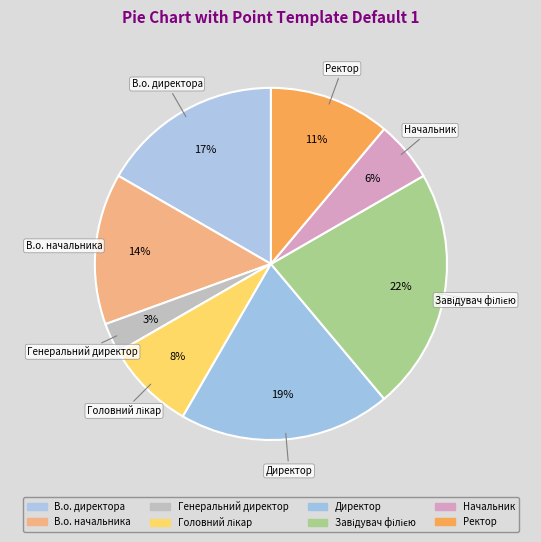

What percentage is the Директор slice, to the nearest percent?

19%